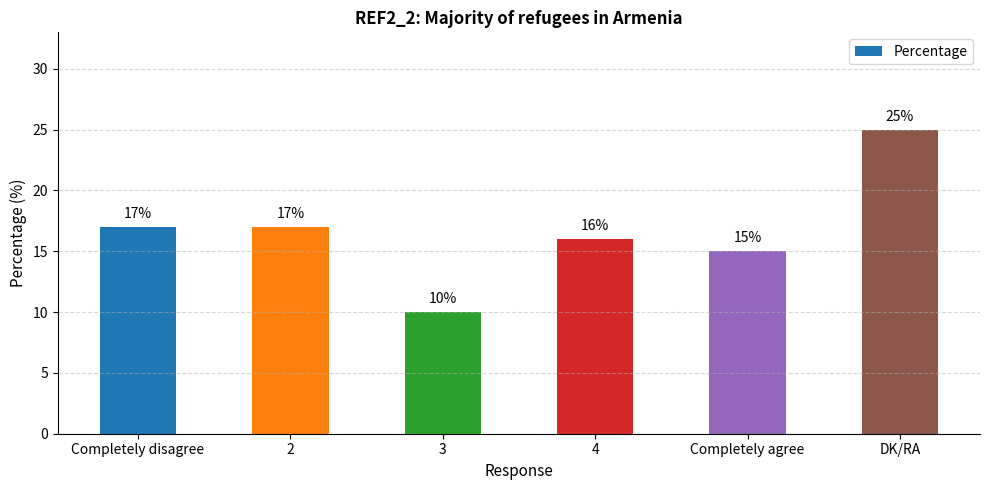

What is the difference between the values at Completely disagree and Completely agree?

2